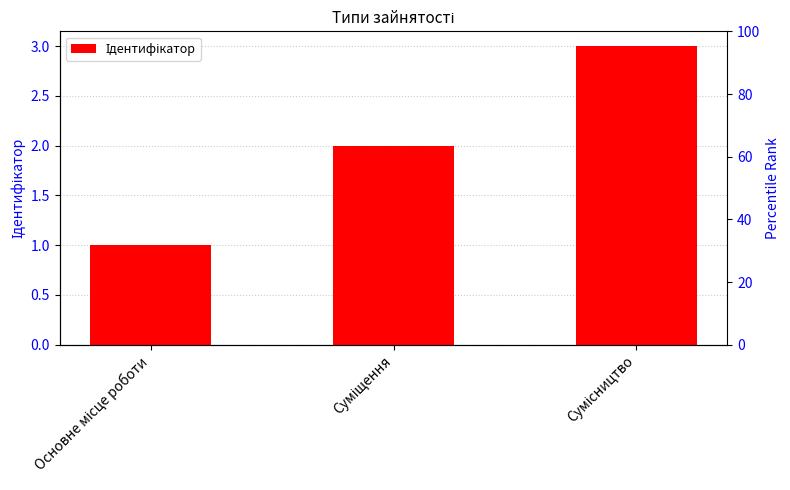

Reading left to right, list all the values displayed in this chart.

1	2	3